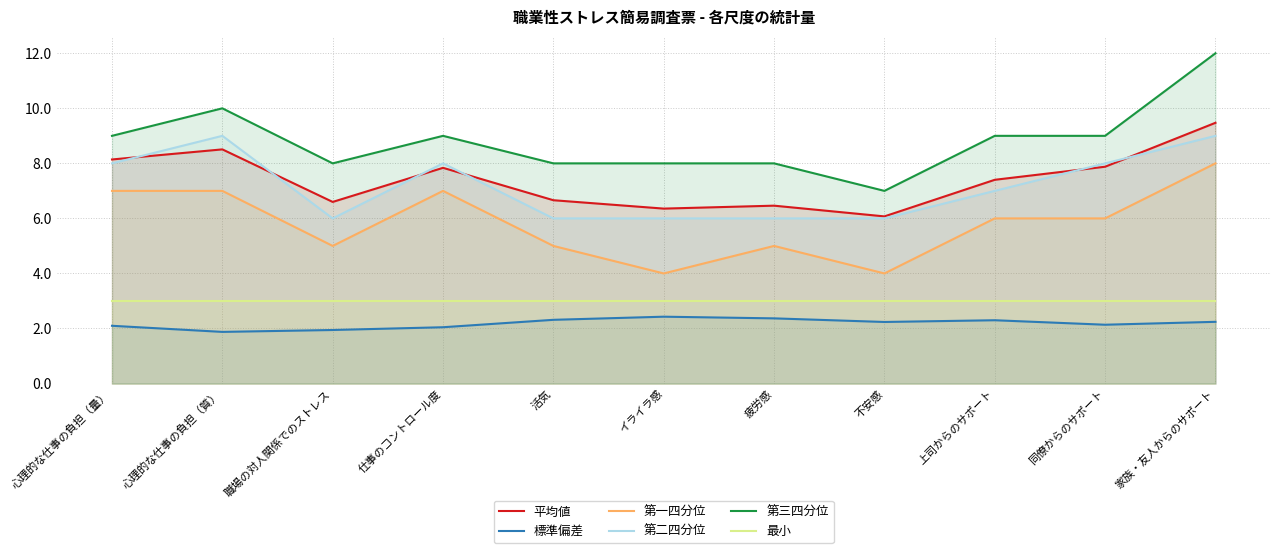

What is the difference between the maximum and minimum values in the 平均値 series?

3.4